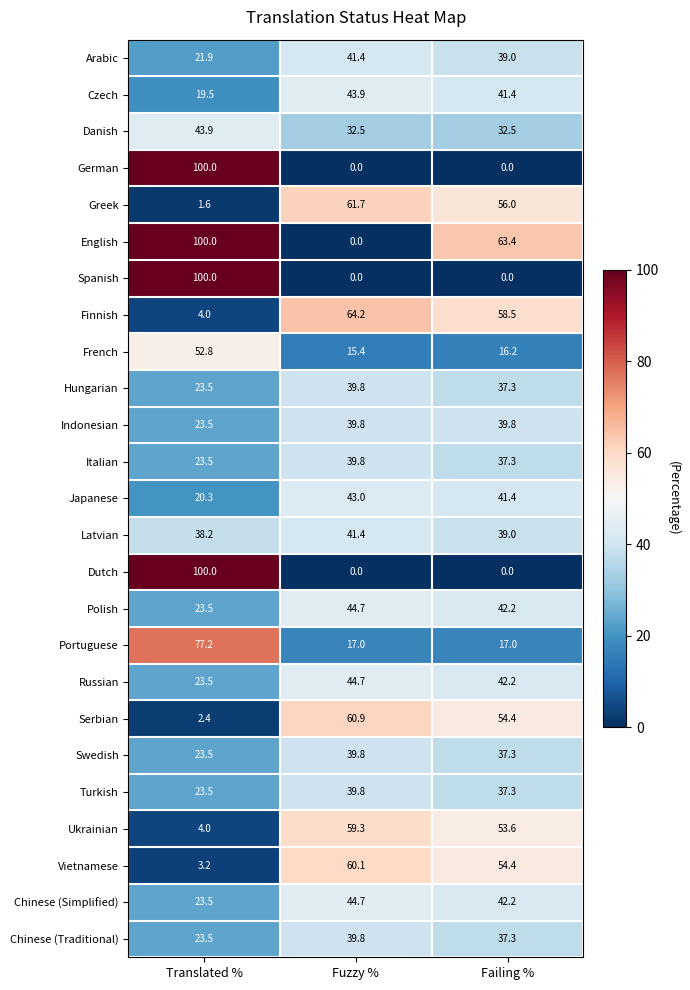

Where does the Finnish series first go above 58?

Fuzzy %